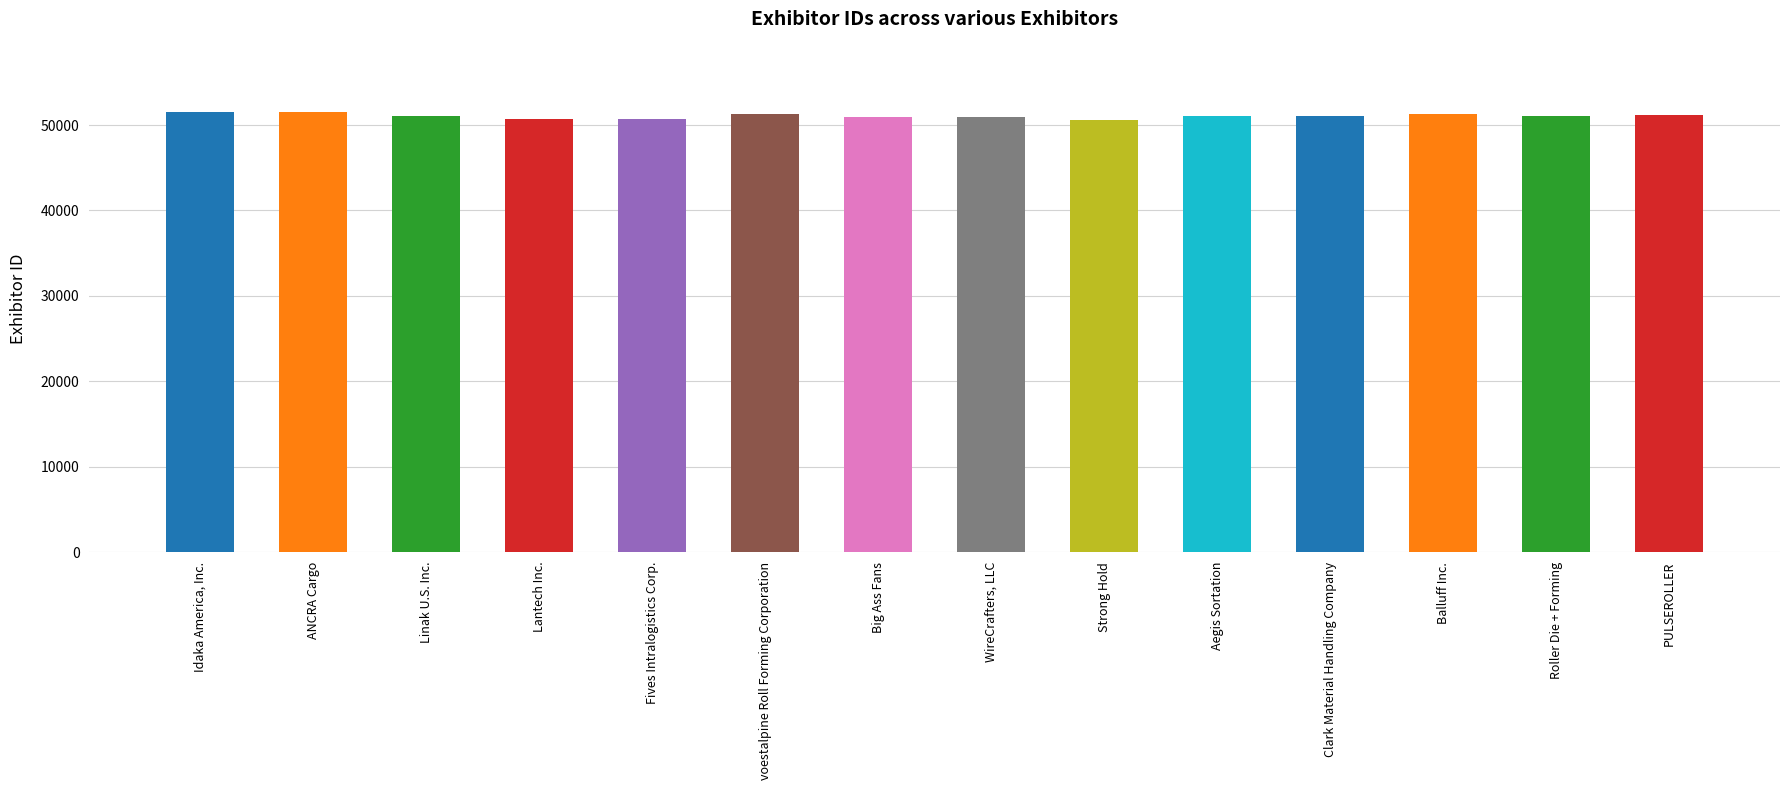

What is the difference between the values at Strong Hold and Linak U.S. Inc.?

448